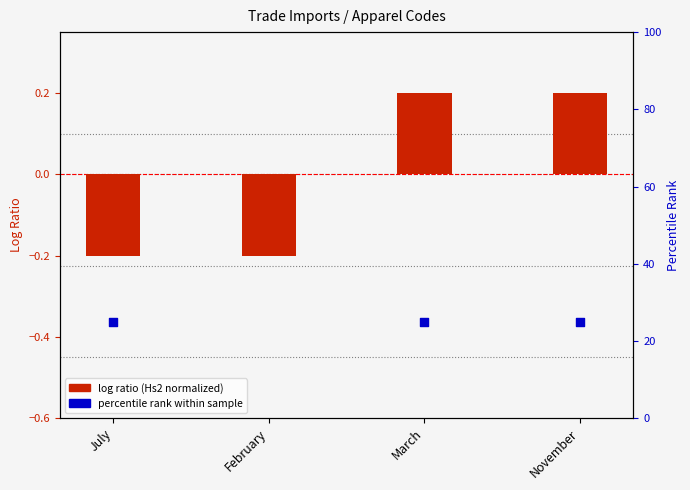

Which series reaches the minimum Y coordinate?

log ratio (Hs2Code normalized)